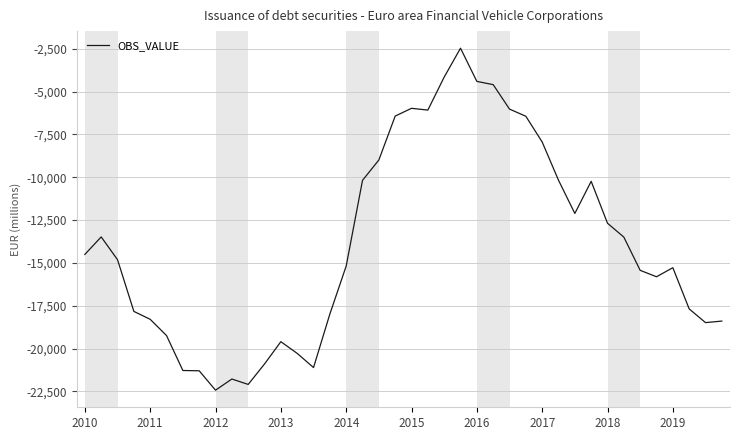

What is the difference between the maximum and minimum values?

19957.9